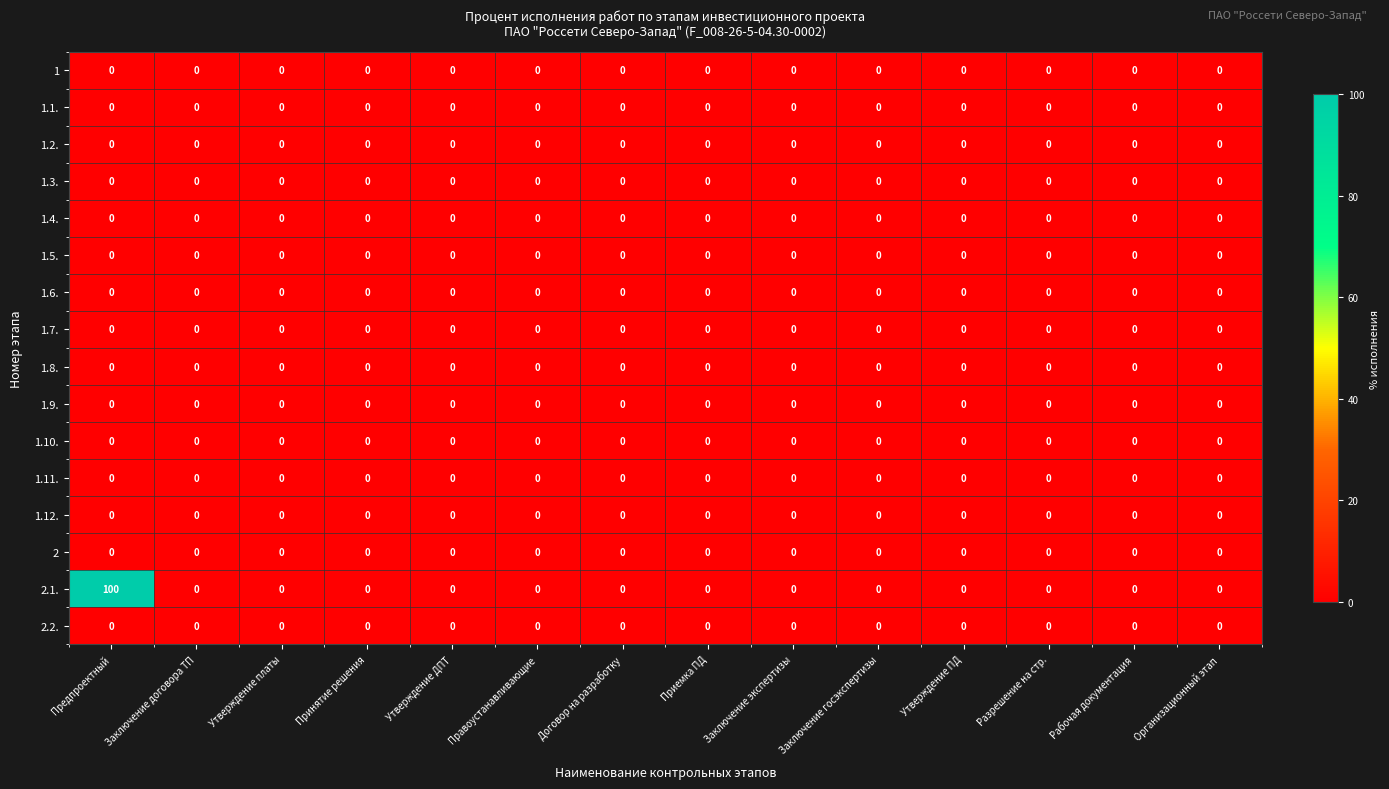

Which series has the largest total across all categories?

2.1.